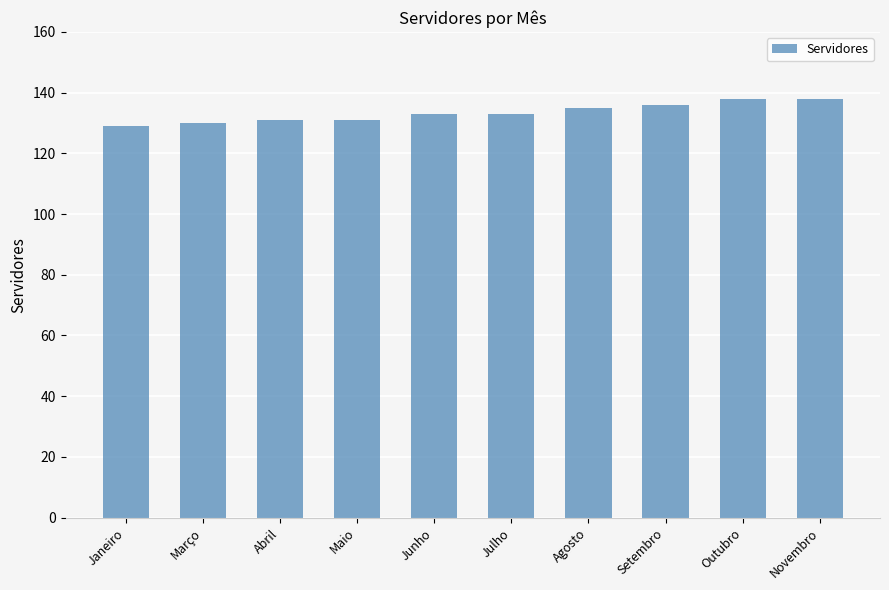

What position from the right is Janeiro?

10